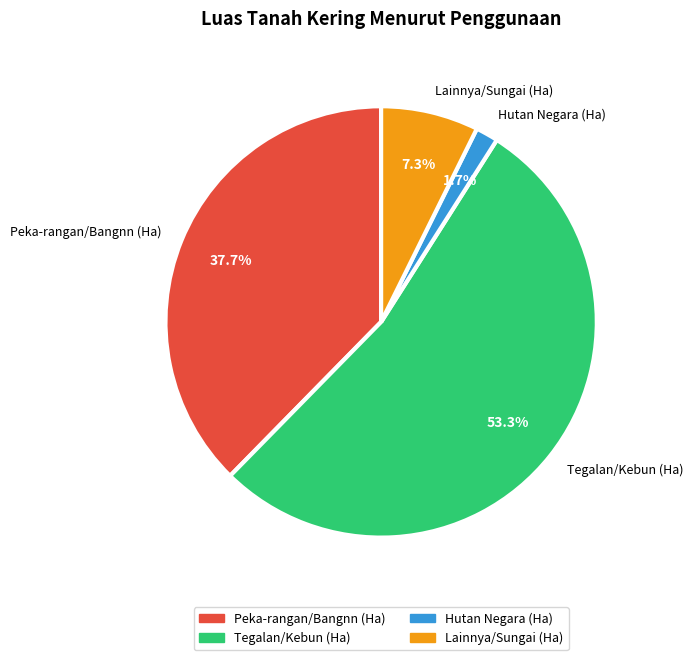

How many slices are in this pie chart?

4